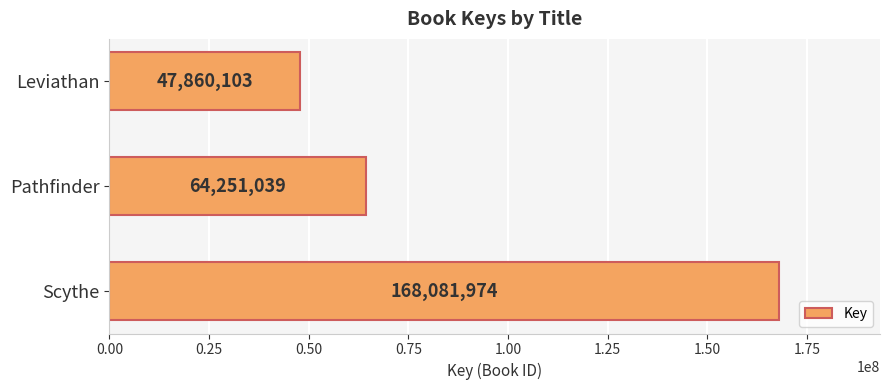

What is the smallest value displayed?

47860103